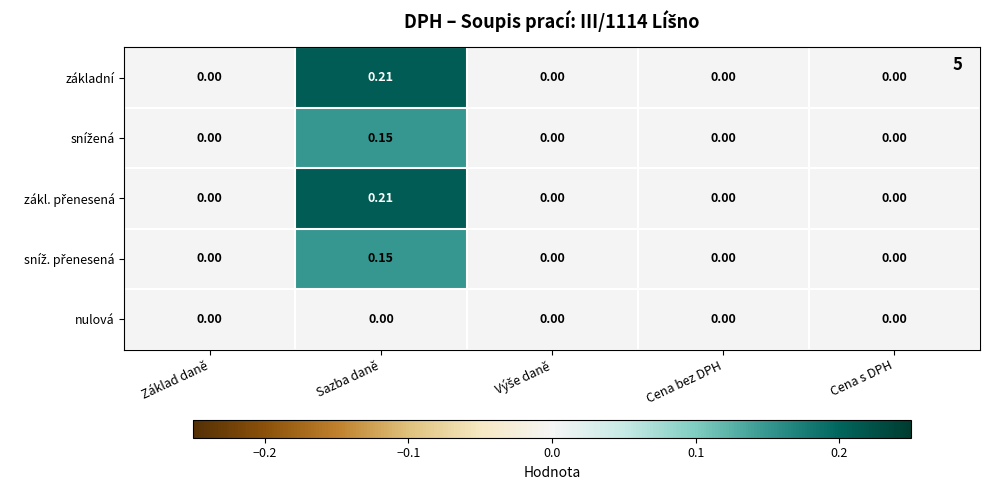

At which category is the sum across all series the highest?

Sazba daně